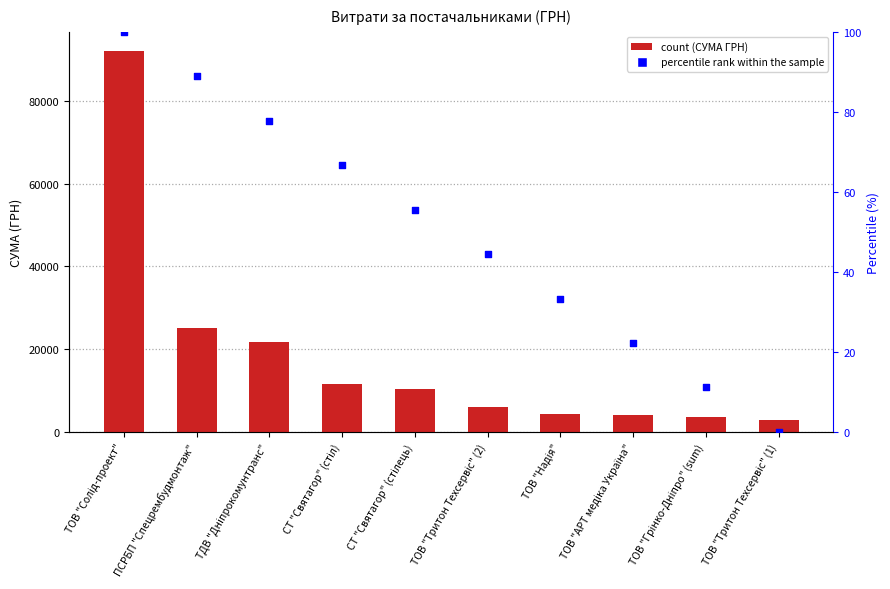

Which series has the largest total across all categories?

СУМА (ГРН)